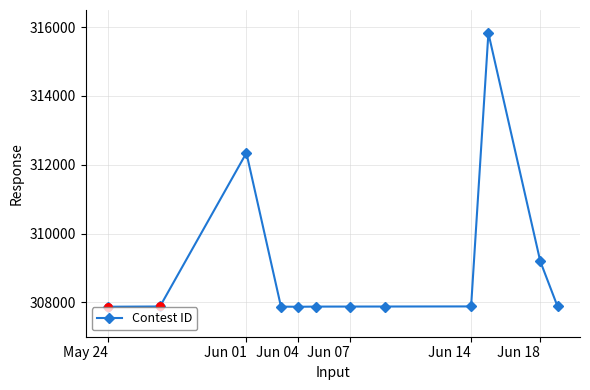

What is the minimum value shown in the chart?

307871